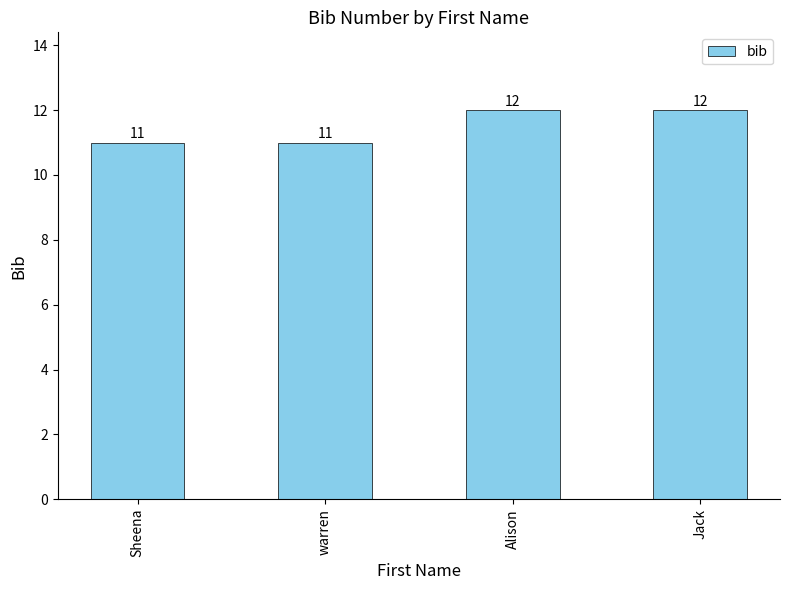

Does the chart contain stacked bars?

No